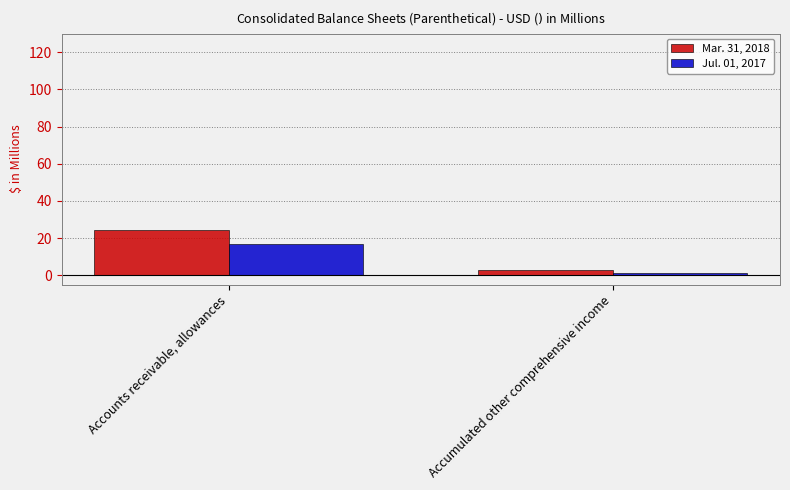

Where does the Mar. 31, 2018 series first go above 24?

Accounts receivable, allowances